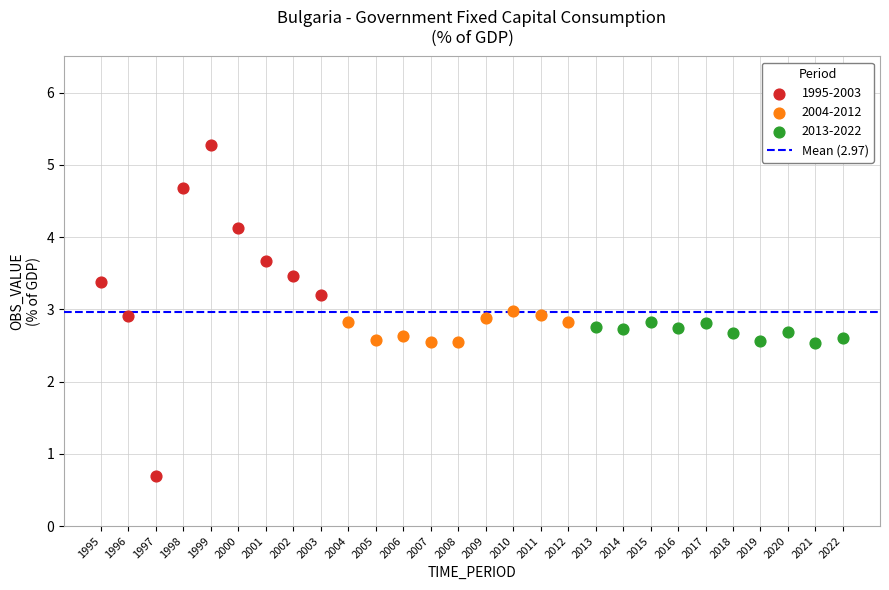

Which series reaches the minimum Y coordinate?

1995-2003